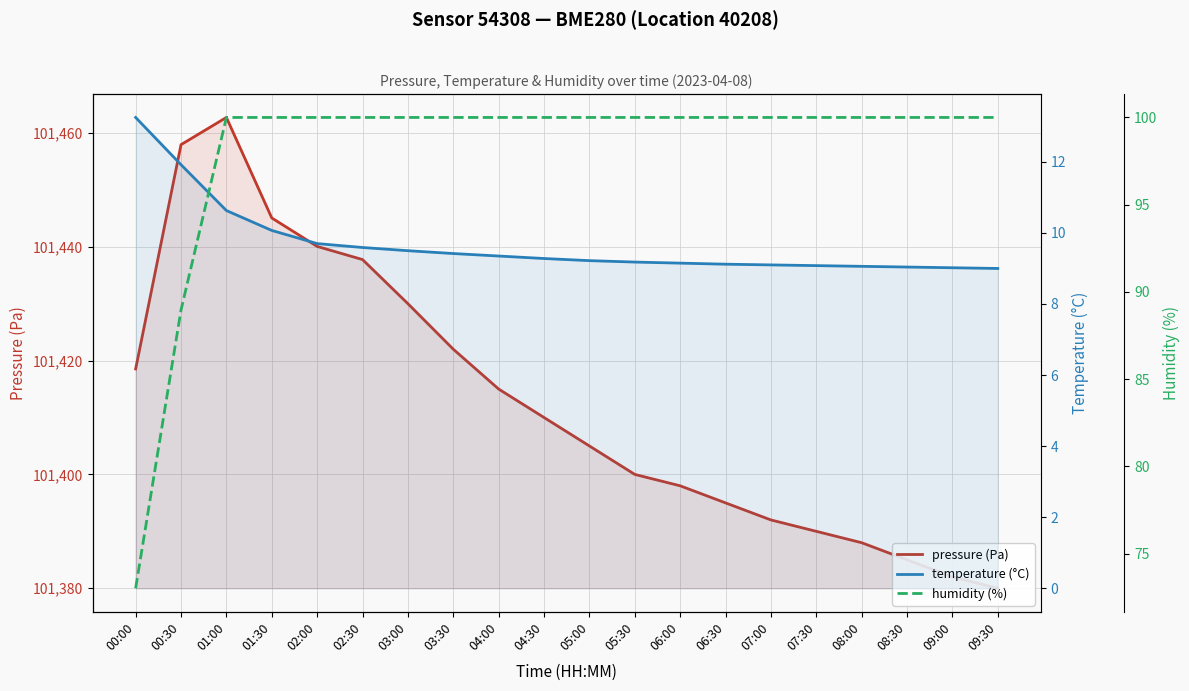

What is the difference between the temperature (°C) values at 09:00 and 02:30?

0.6